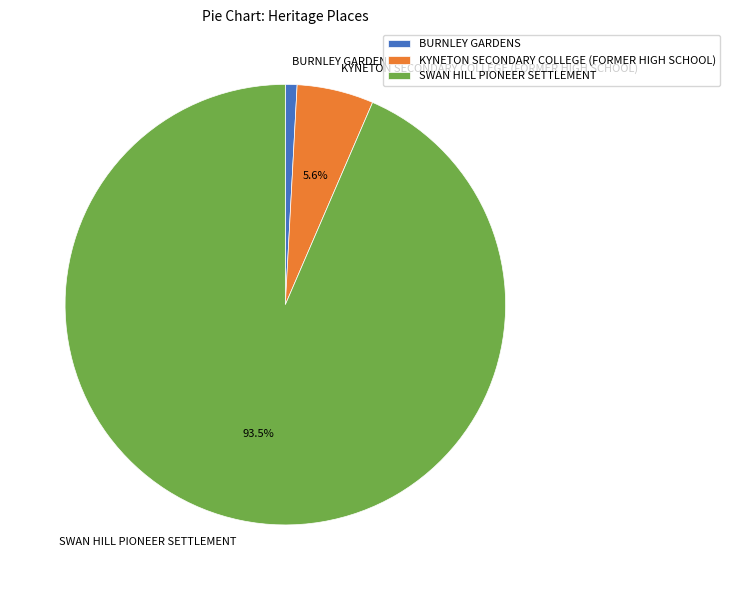

To the nearest percent, what is the average slice percentage?

33%